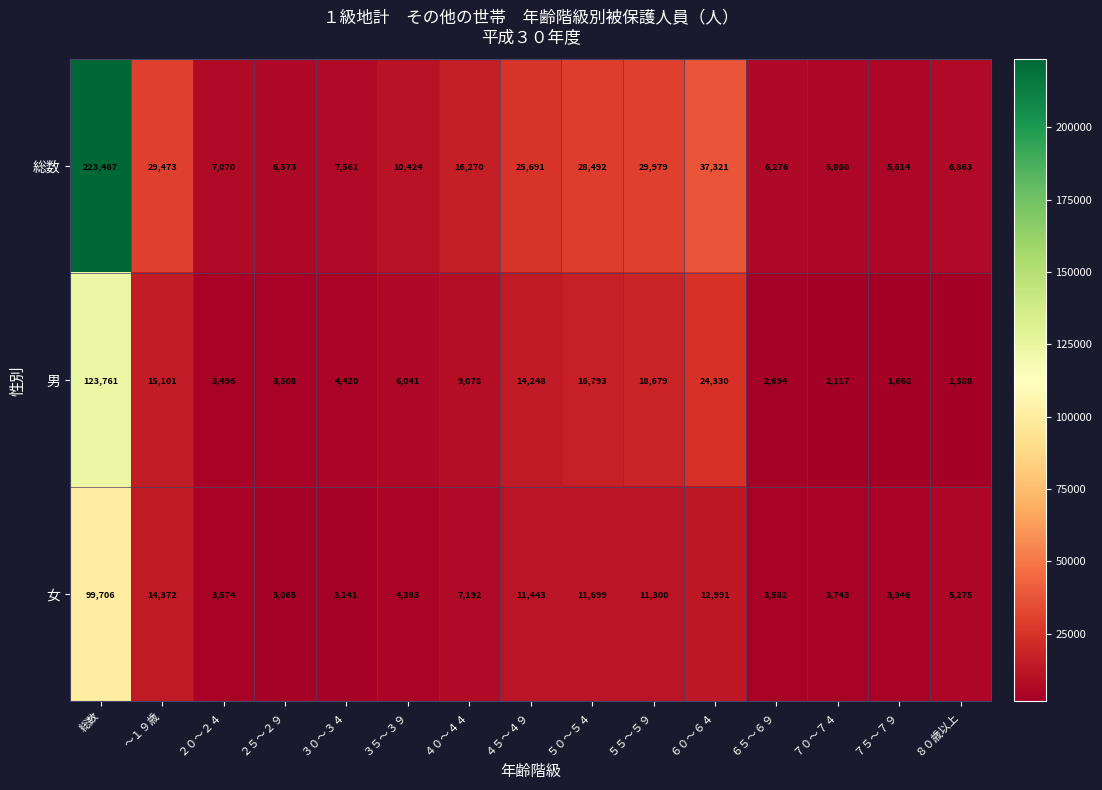

Where is 総数 nearest to the value 114540?

６０～６４